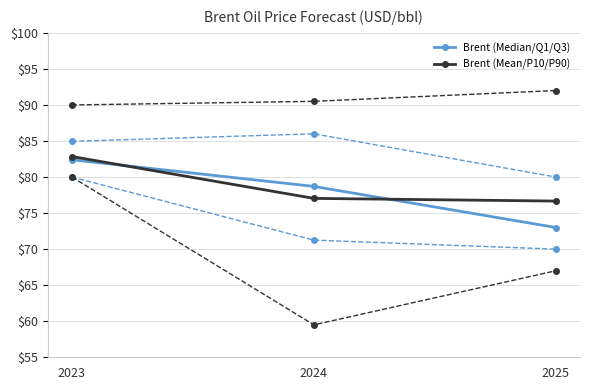

Reading left to right, transcribe all the data shown in this chart.

25 percentile: 80.0	71.2	70.0
Median: 82.4	78.7	73.0
Mean: 82.8	77.0	76.7
75 percentile: 85.0	86.0	80.0
10 percentile: 80.0	59.5	67.0
90 percentile: 90.0	90.5	92.0